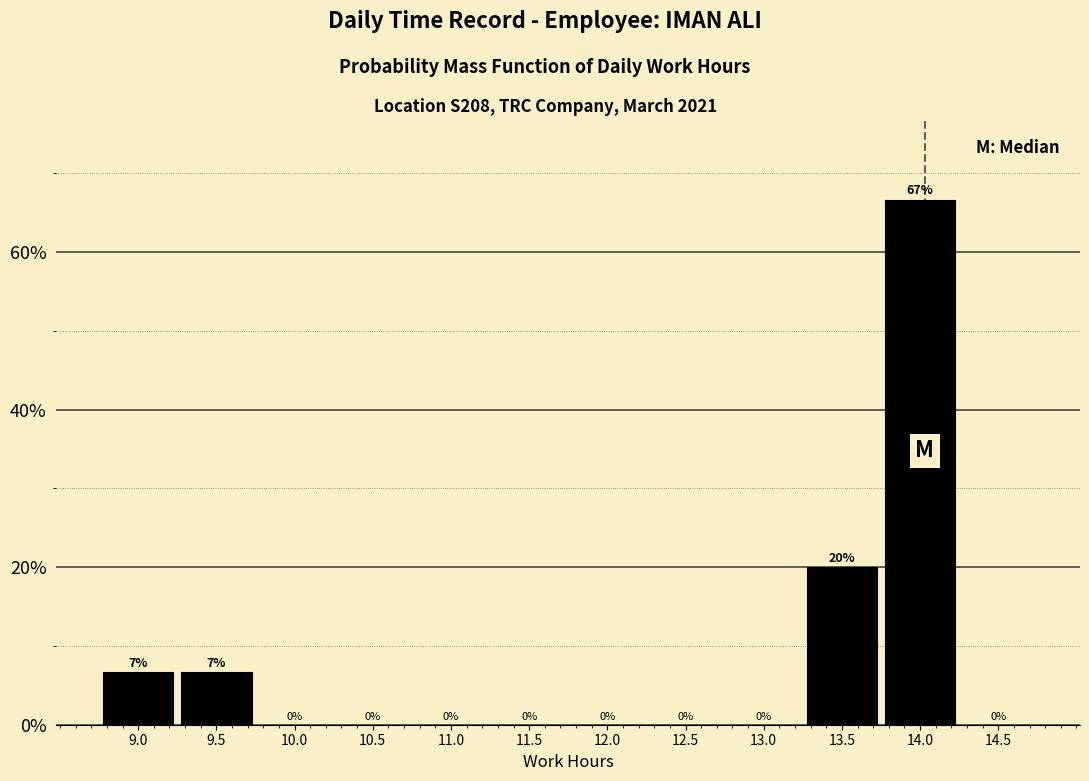

At which label is the value closest to 33?

13.5